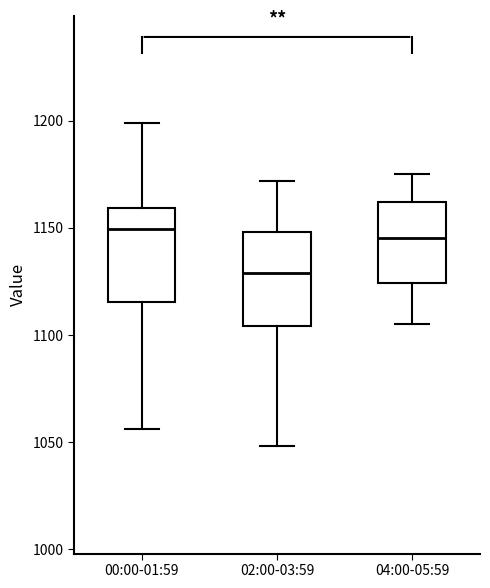

Reading left to right, transcribe this box plot: for each box, give where its median line is, the range the box spans, and where its two whiskers end, as read against the y-axis. The values are not printed on the chart, so give them approximately, as read against the axis.

00:00-01:59: median 1150, box 1115 to 1160, whiskers 1055 to 1200
02:00-03:59: median 1130, box 1105 to 1150, whiskers 1050 to 1170
04:00-05:59: median 1145, box 1125 to 1160, whiskers 1105 to 1175